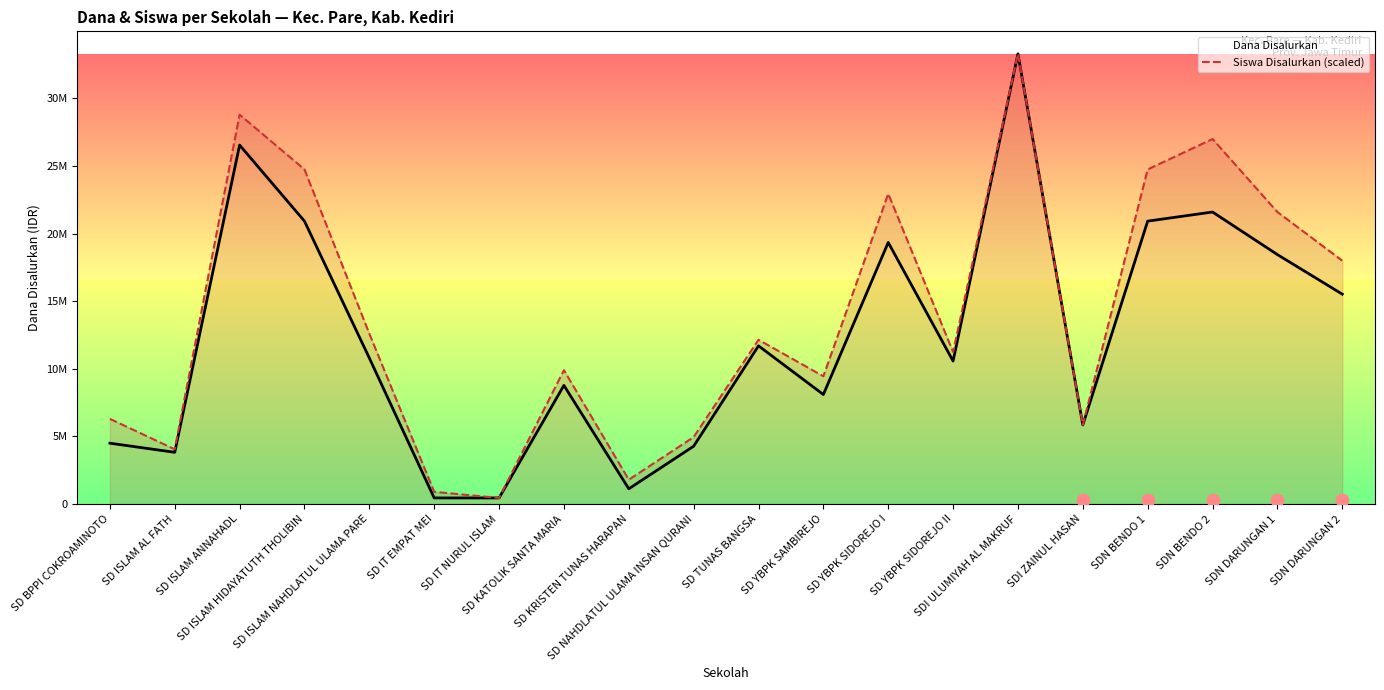

At how many categories does at least one series exceed 4052318?

16